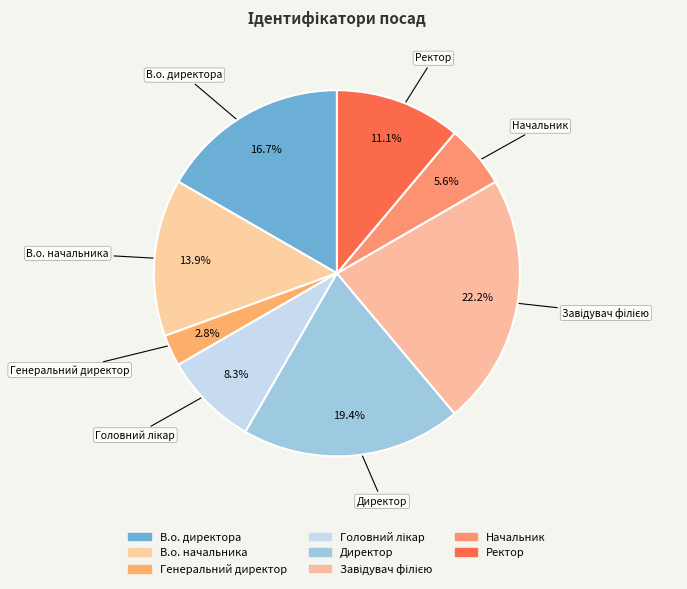

Do Начальник and Головний лікар together represent more than half of the pie?

No